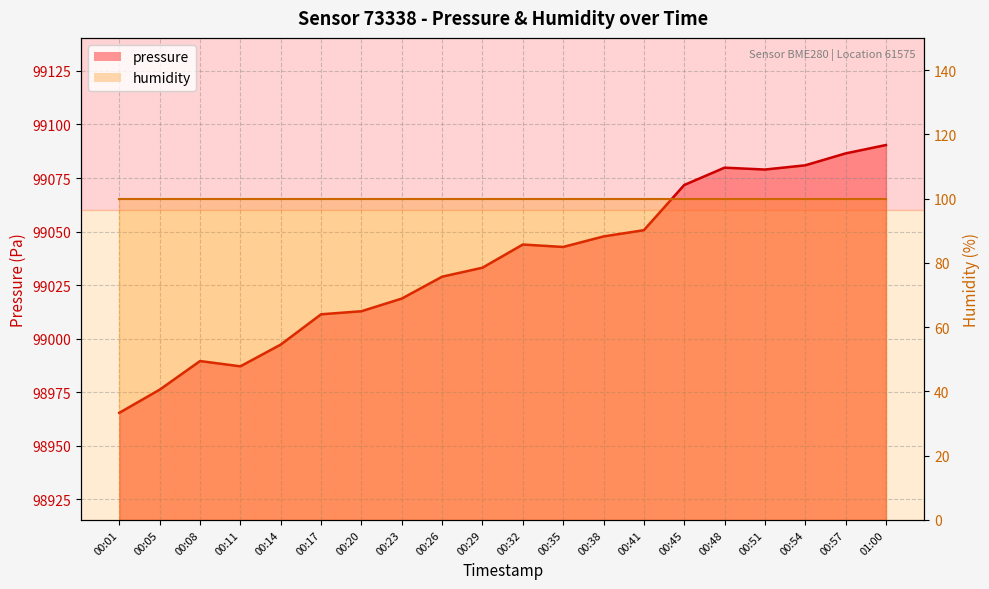

The chart shows a value of 99012.8 at 00:20. True or false?

True